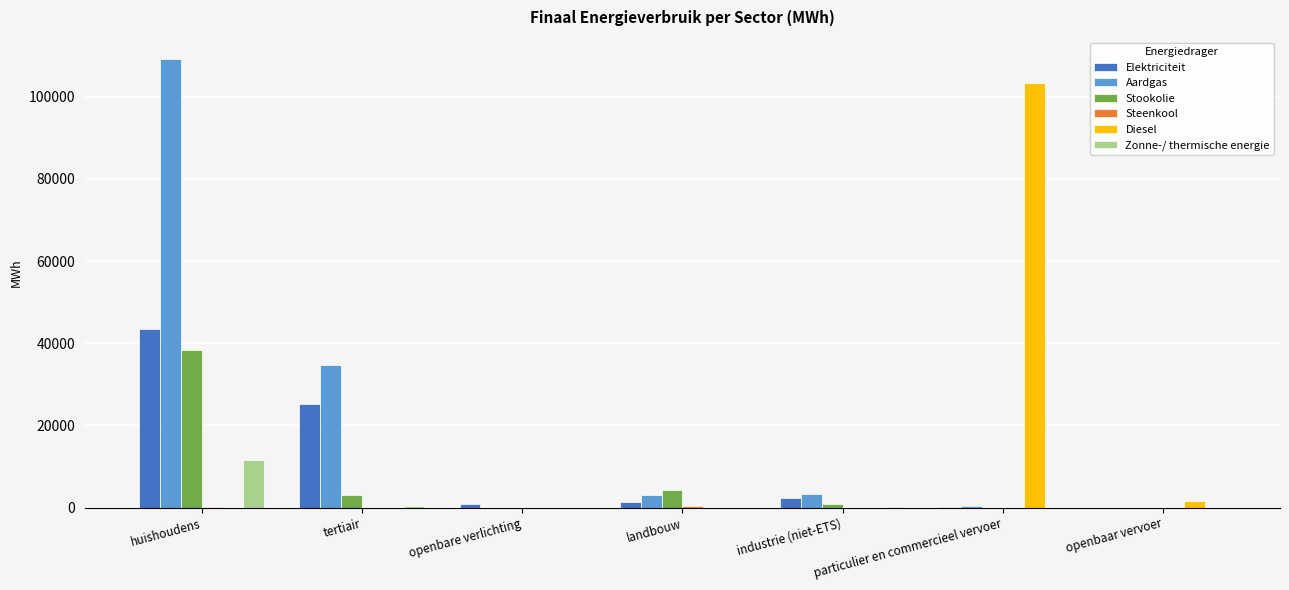

At which label is Stookolie closest to 19234?

landbouw